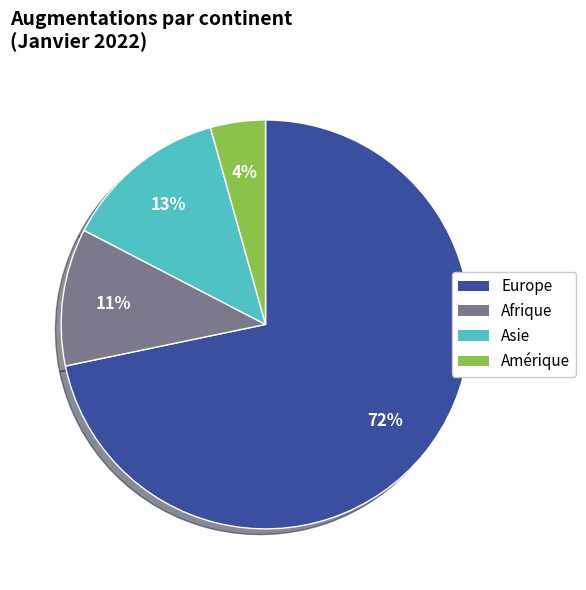

To the nearest percent, what is the average slice percentage?

25%